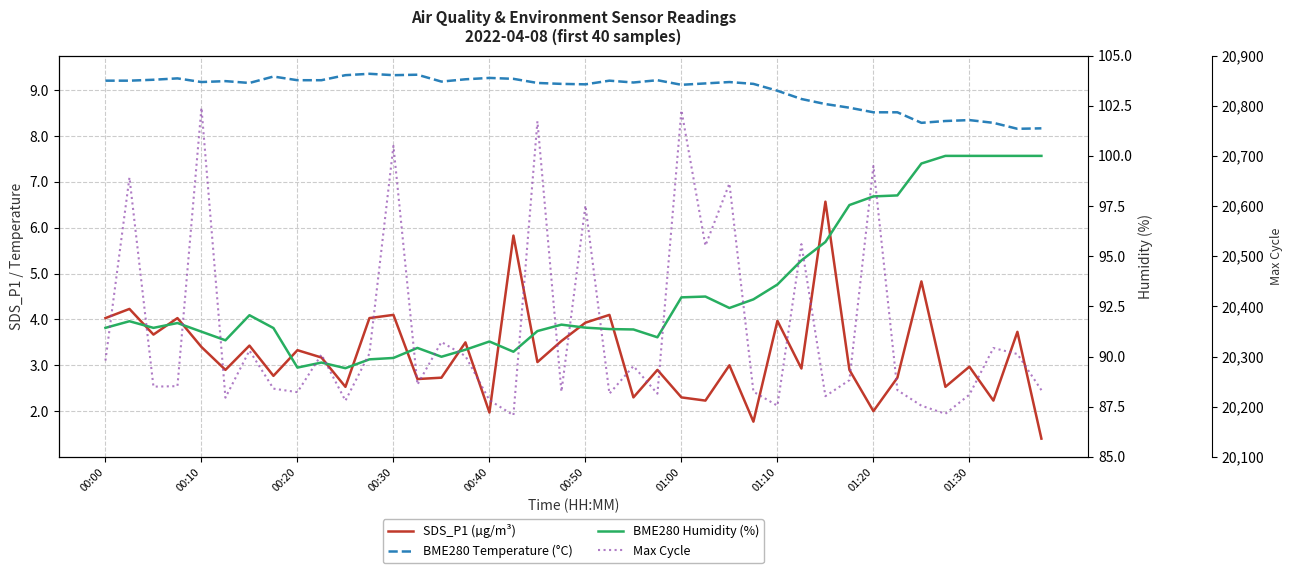

True or false: Max Cycle and SDS_P1 (µg/m³) cross at least once.

False